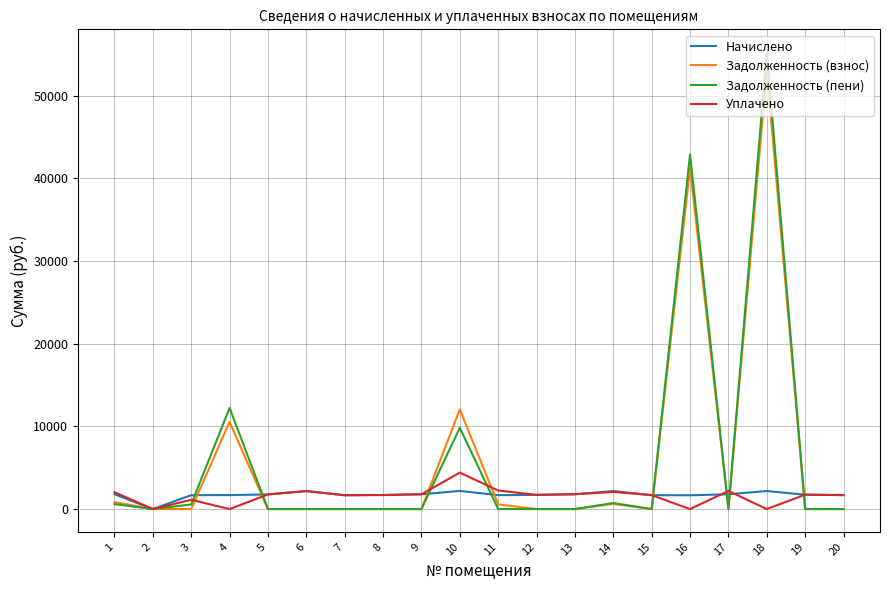

Count the number of data series in this chart.

4